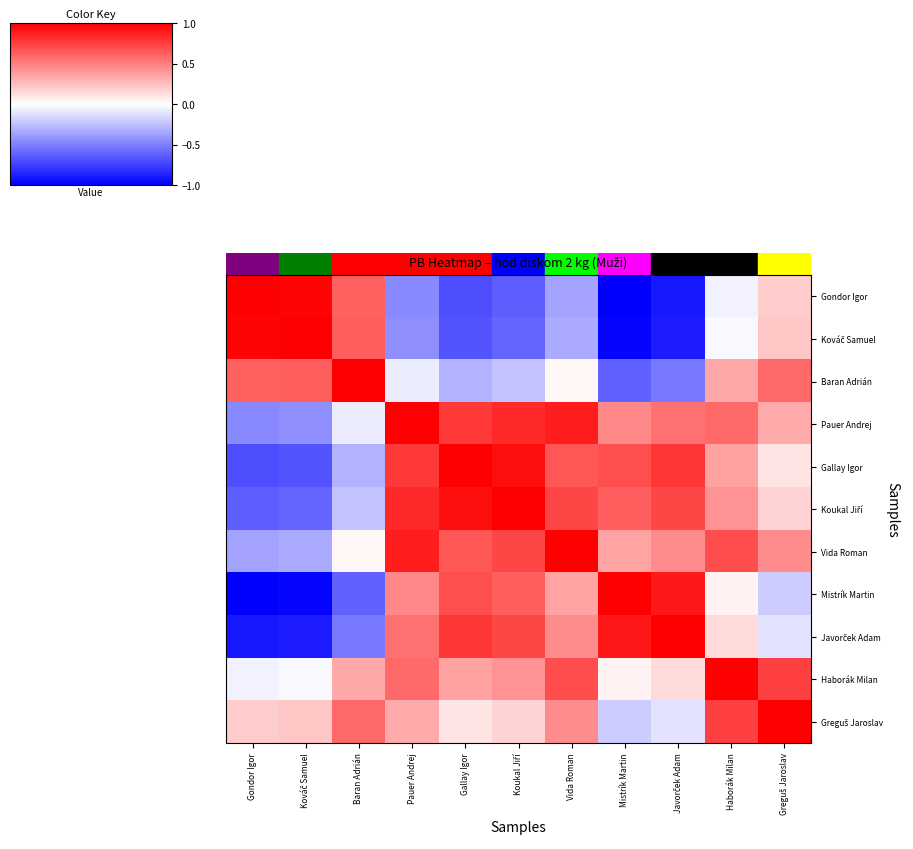

How many series are shown in this chart?

11